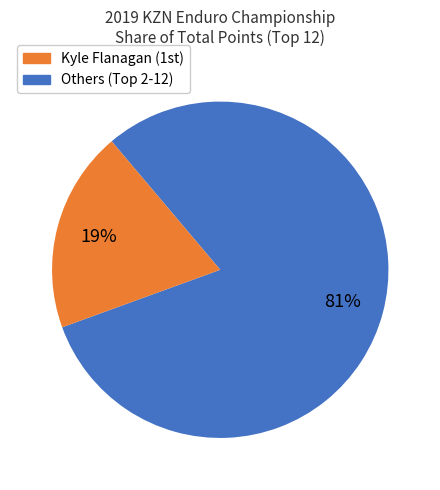

Is there any slice that represents more than half of the pie?

Yes